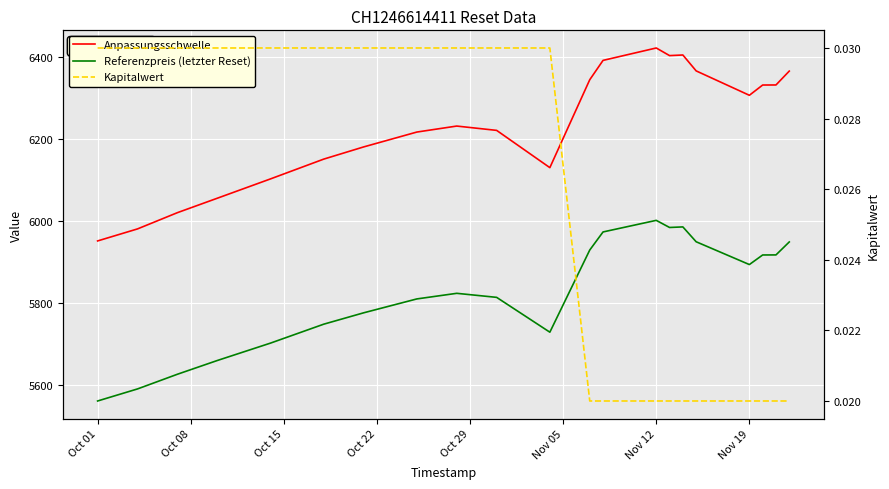

Which series has the largest total across all categories?

Anpassungsschwelle